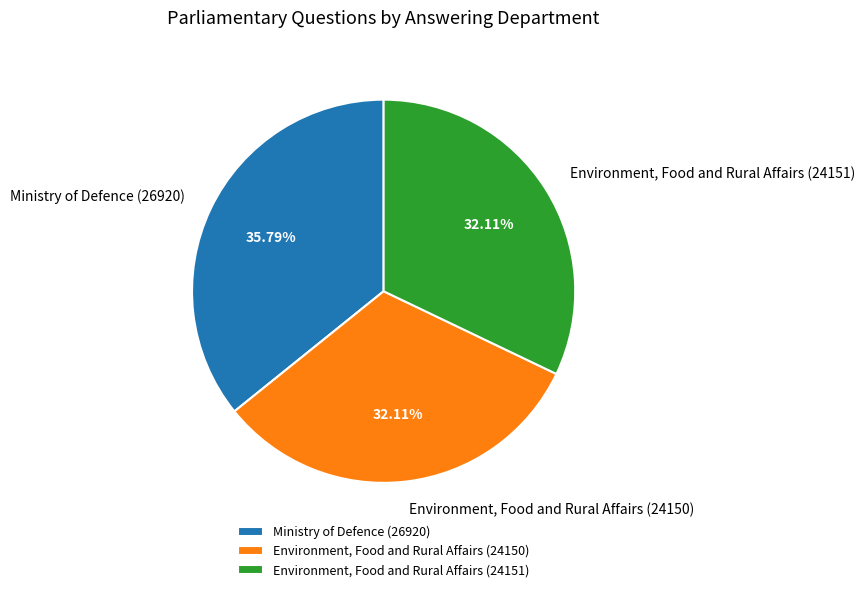

Which category has the biggest portion of the pie?

Ministry of Defence (26920)